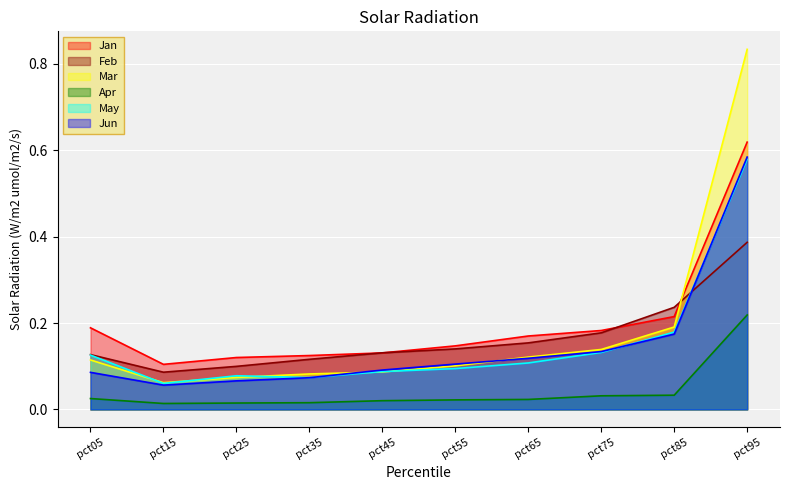

At how many categories does at least one series exceed 0?

10